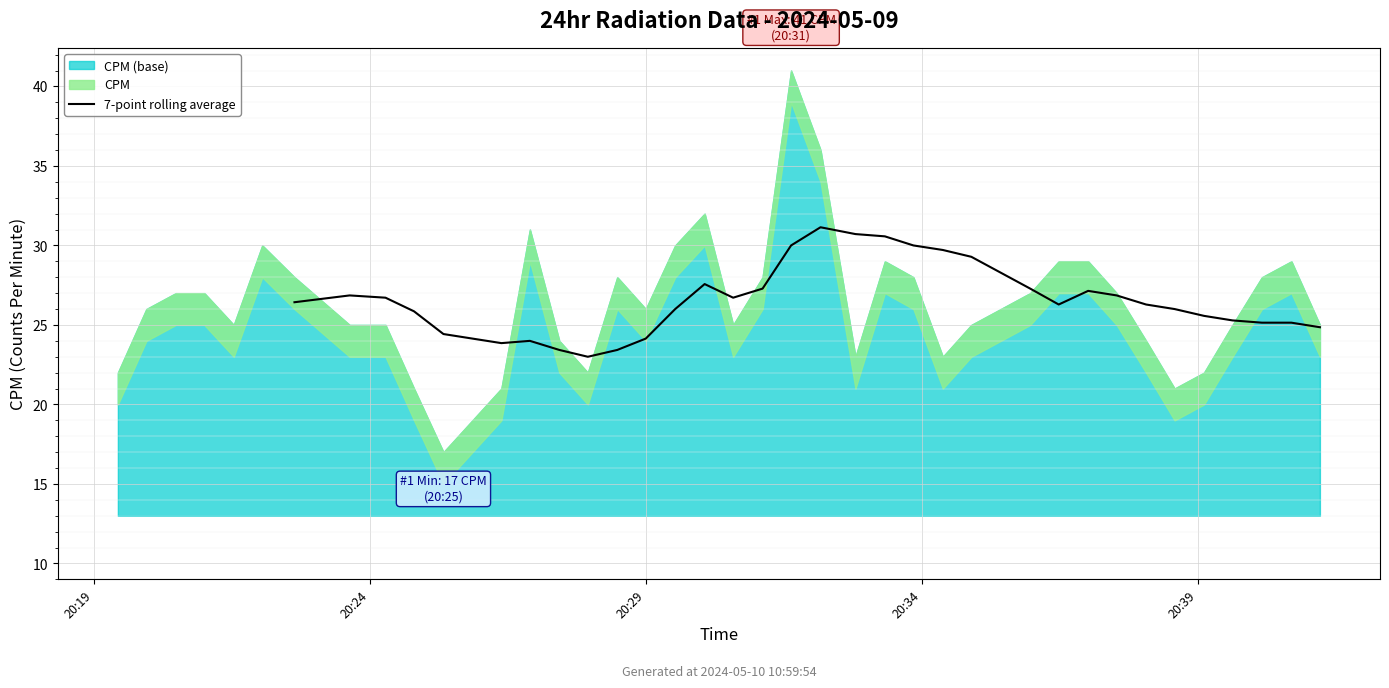

What is the highest value of the 7-point rolling average series?

31.1